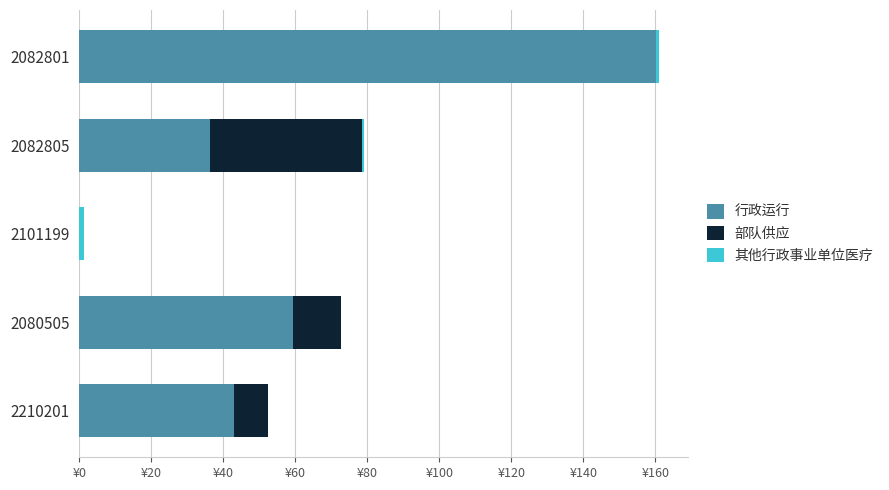

What are all the series names shown in the legend?

行政运行, 部队供应, 其他行政事业单位医疗